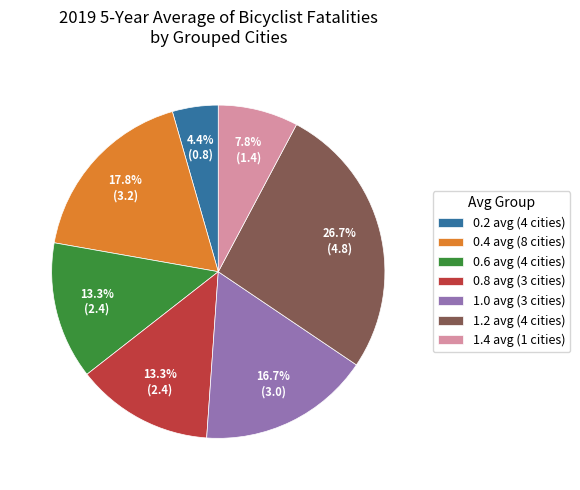

The 1.4 avg slice represents 32% of the pie. True or false?

False